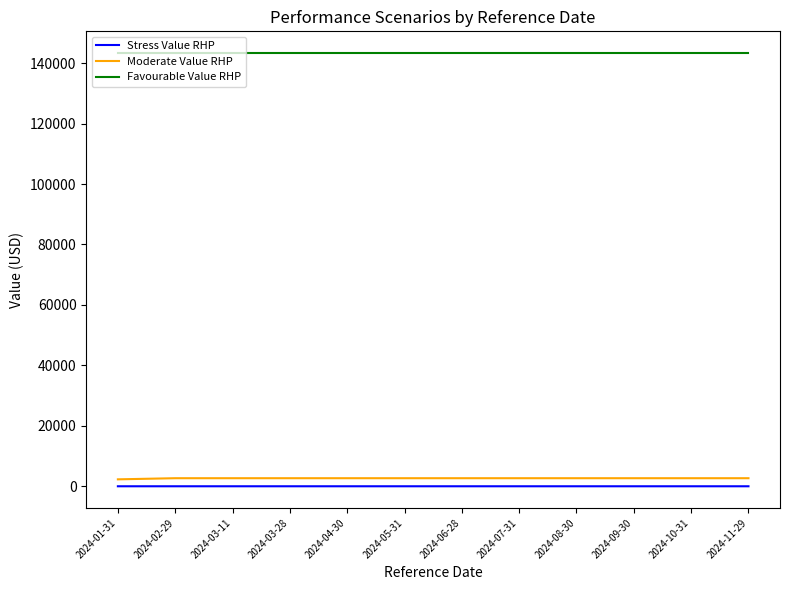

At which label does Stress Value RHP first exceed 27?

2024-01-31